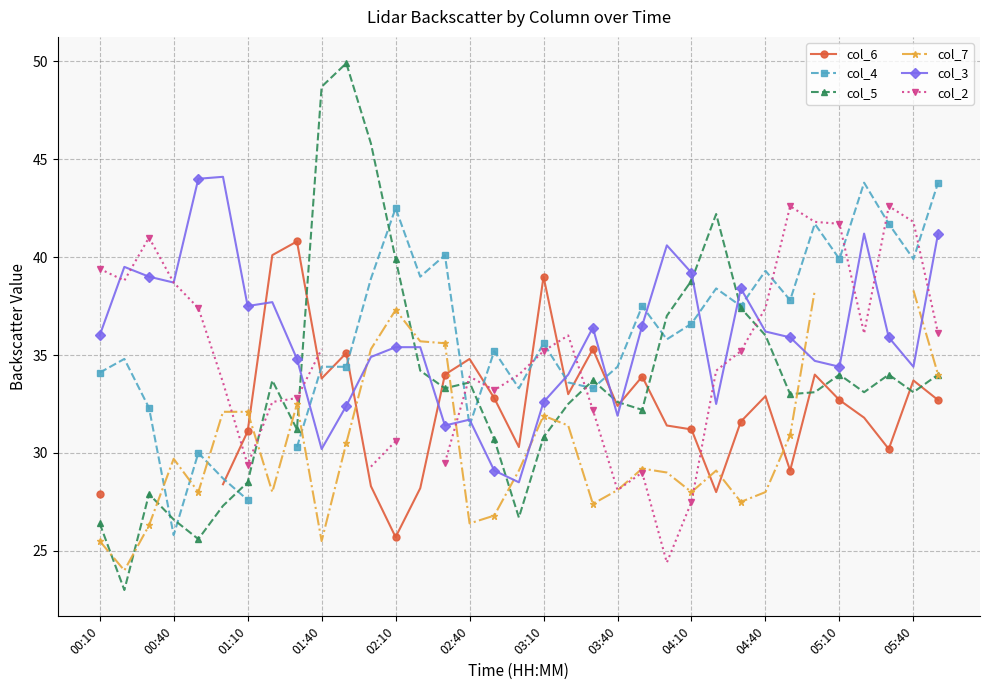

True or false: col_3 has more than 1 points higher than both neighbors.

True